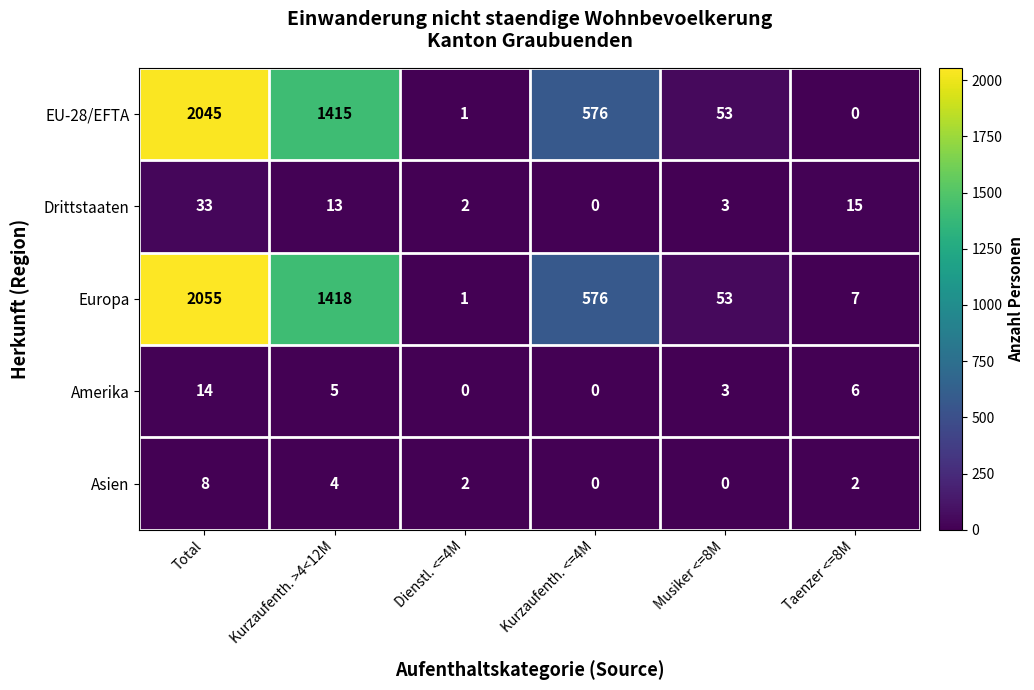

How many values in Drittstaaten are above zero?

5